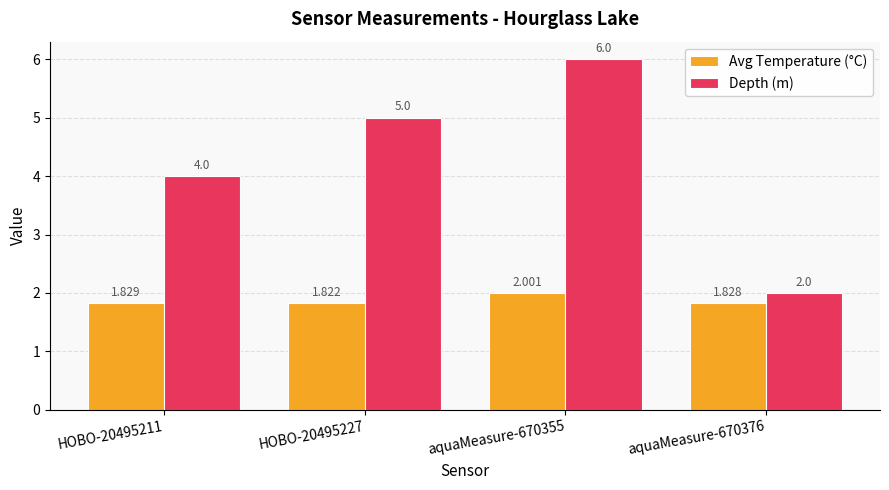

List the labels in order of Avg Temperature (°C) value, largest first.

aquaMeasure-670355, HOBO-20495211, aquaMeasure-670376, HOBO-20495227